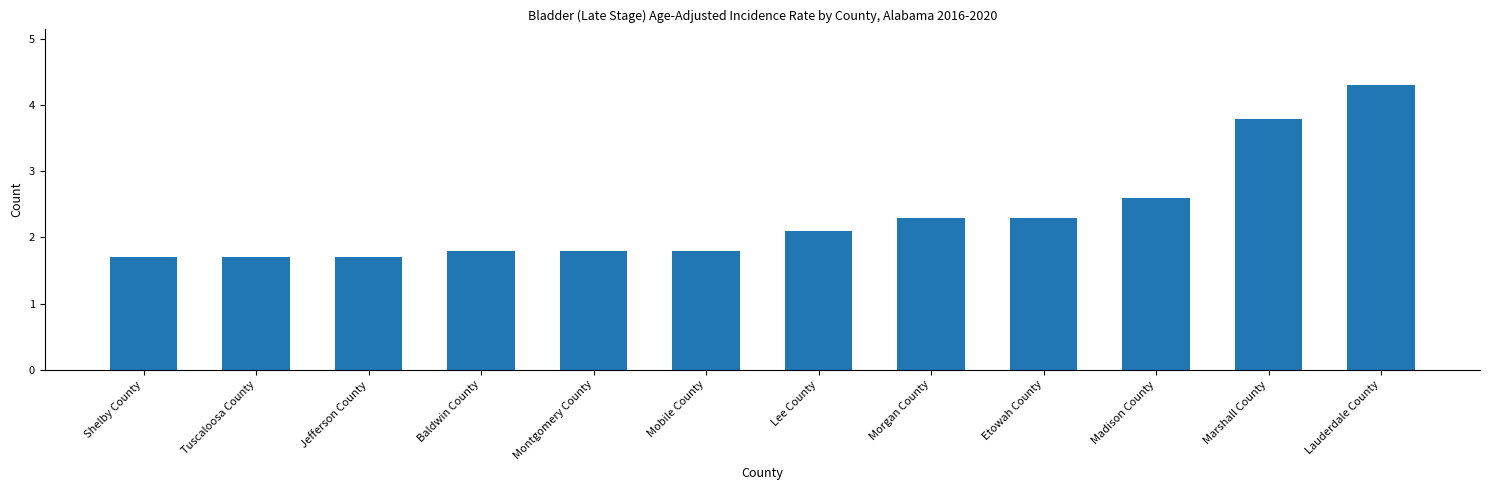

What is the label of the 11th bar from the right?

Tuscaloosa County